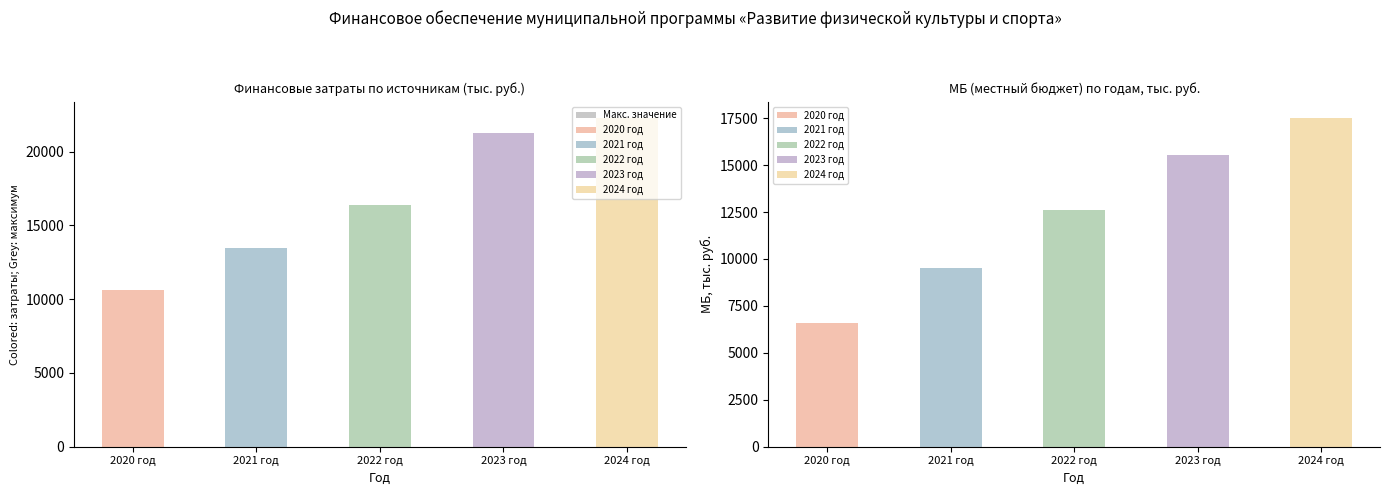

List the labels in order of value, smallest first.

2020 год, 2021 год, 2022 год, 2023 год, 2024 год